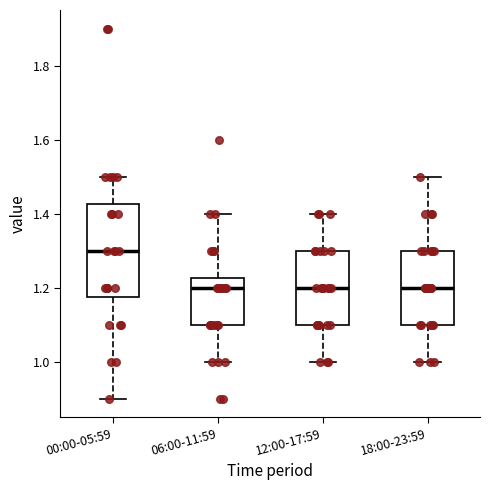

Which box has the highest median line?

00:00-05:59